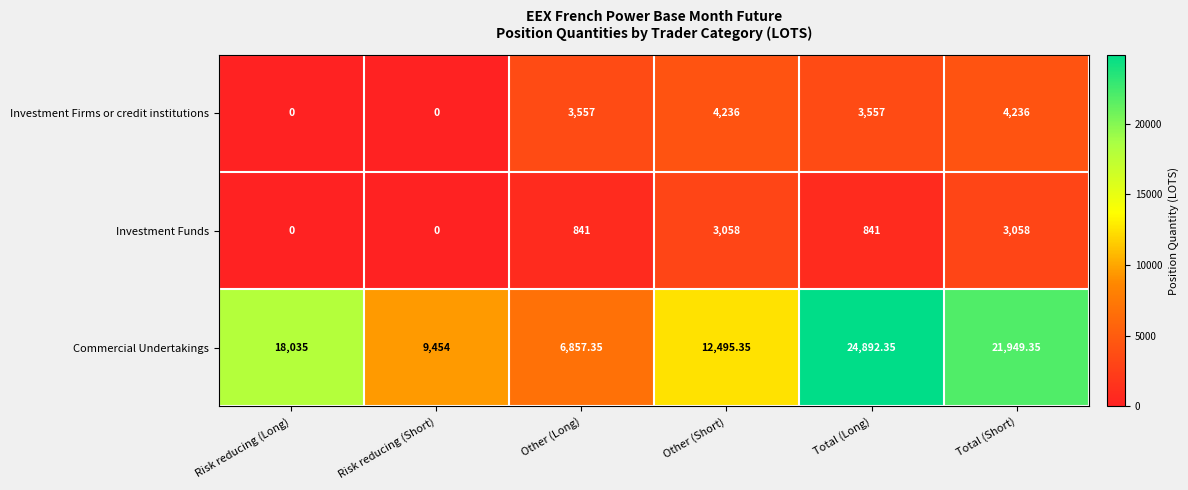

At which category does the chart reach its peak across all series?

Total (Long)